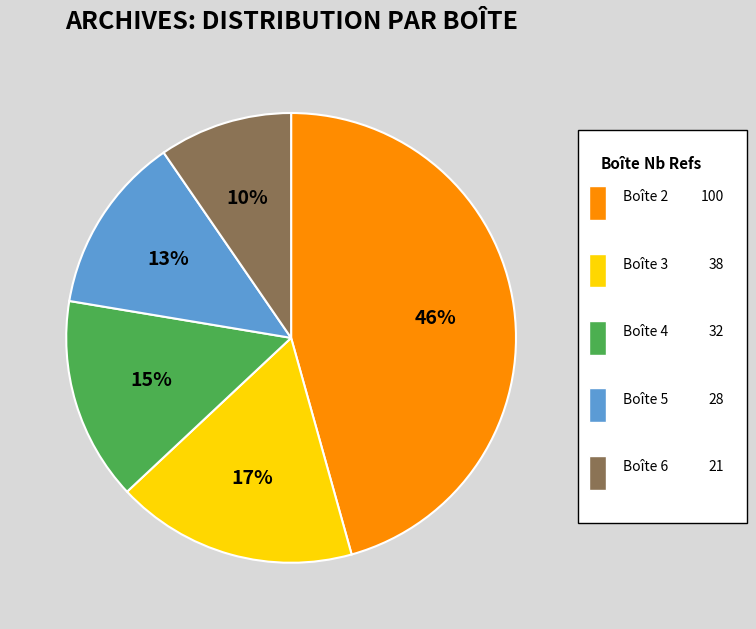

To the nearest percent, what is the average slice percentage?

20%